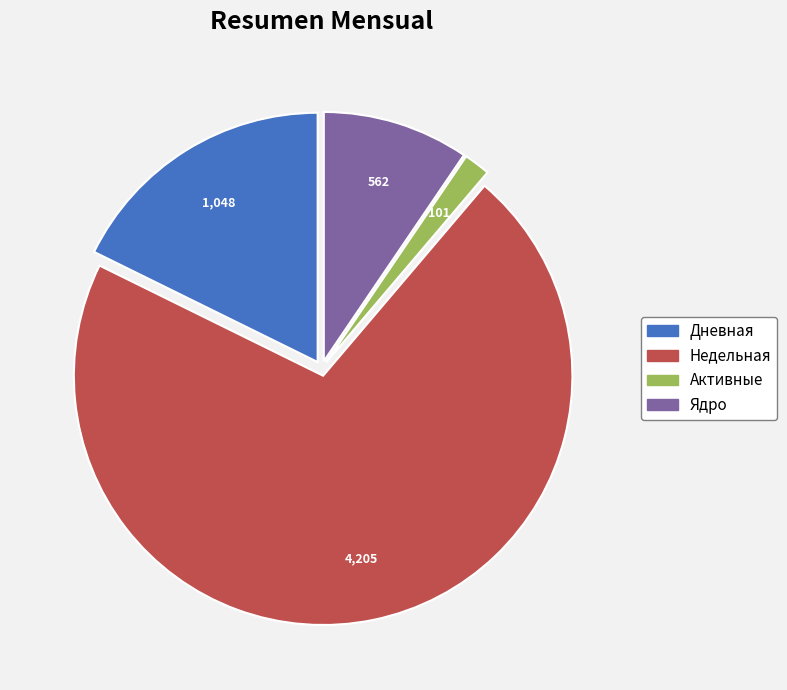

Does Дневная represent more than half of the total?

No